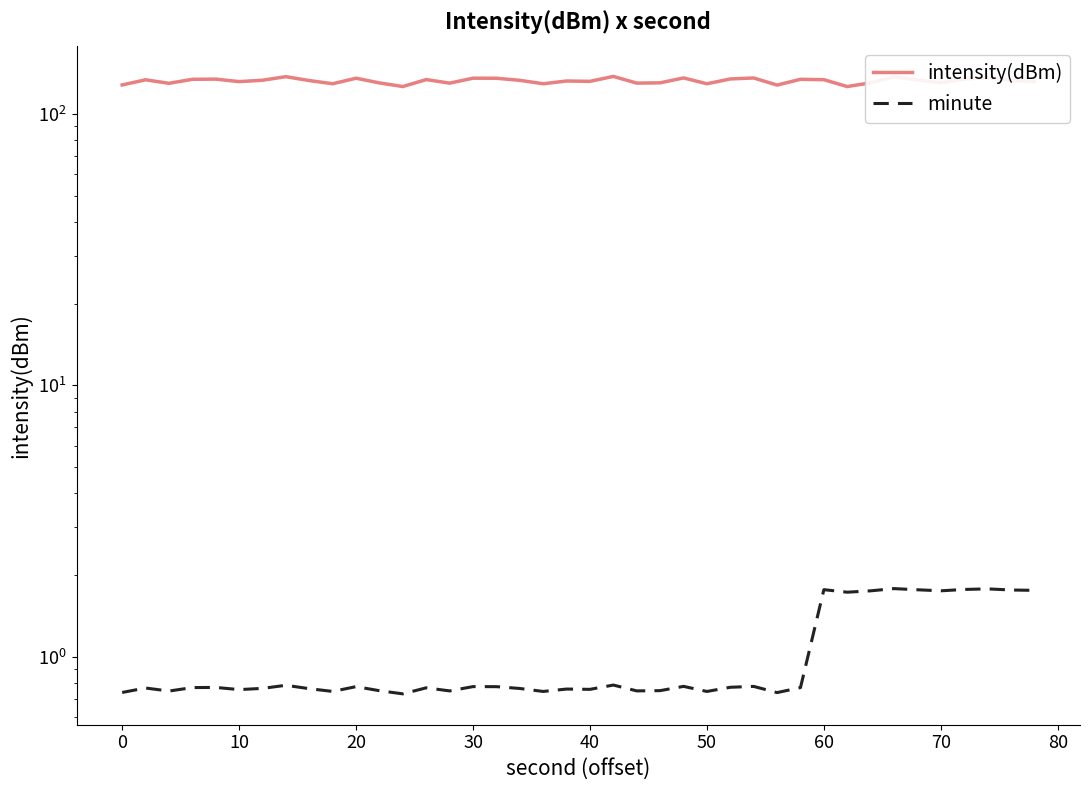

How many lines are shown in the chart?

2